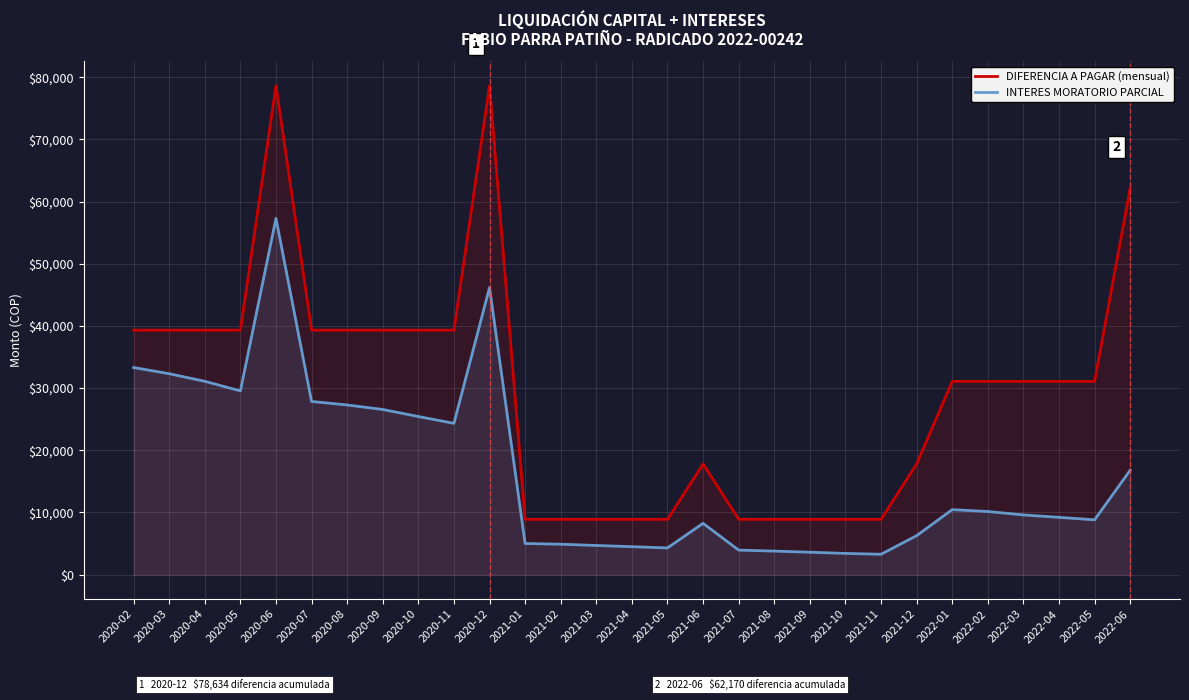

Does the chart display data point markers on the line(s)?

No